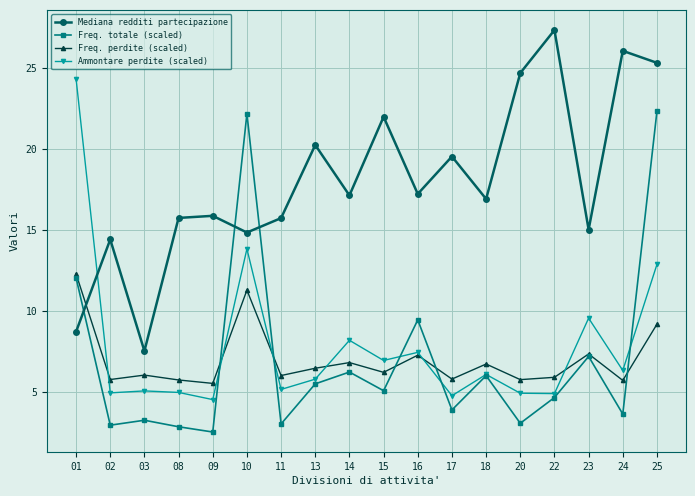

What is the spread (max minus min) of values at 17?

15.6